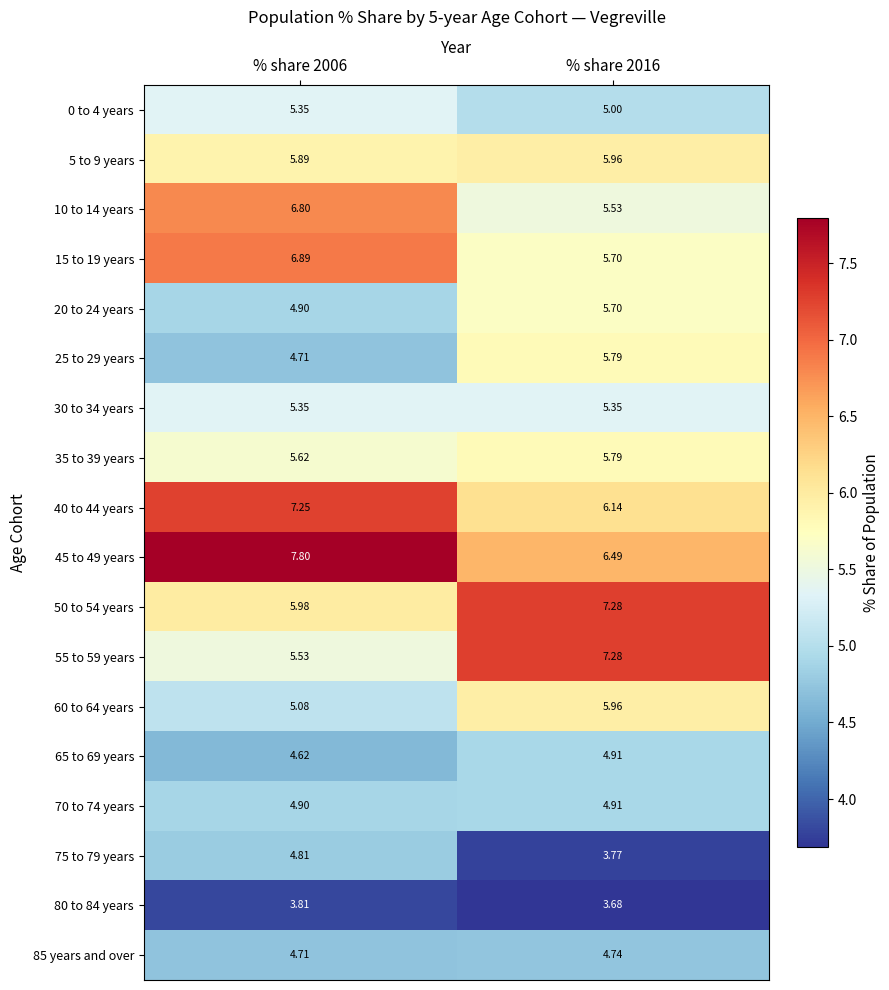

Is the value of 45 to 49 years at % share 2006 greater than the value of 70 to 74 years at % share 2016?

Yes